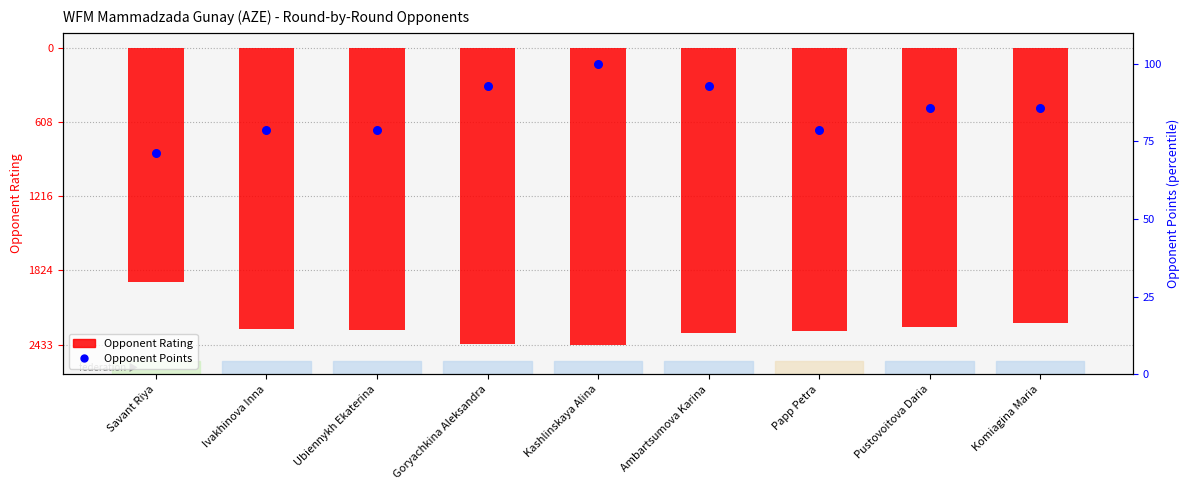

Is the value of Opponent Rating at Savant Riya greater than the value of Opponent Points at Kashlinskaya Alina?

No